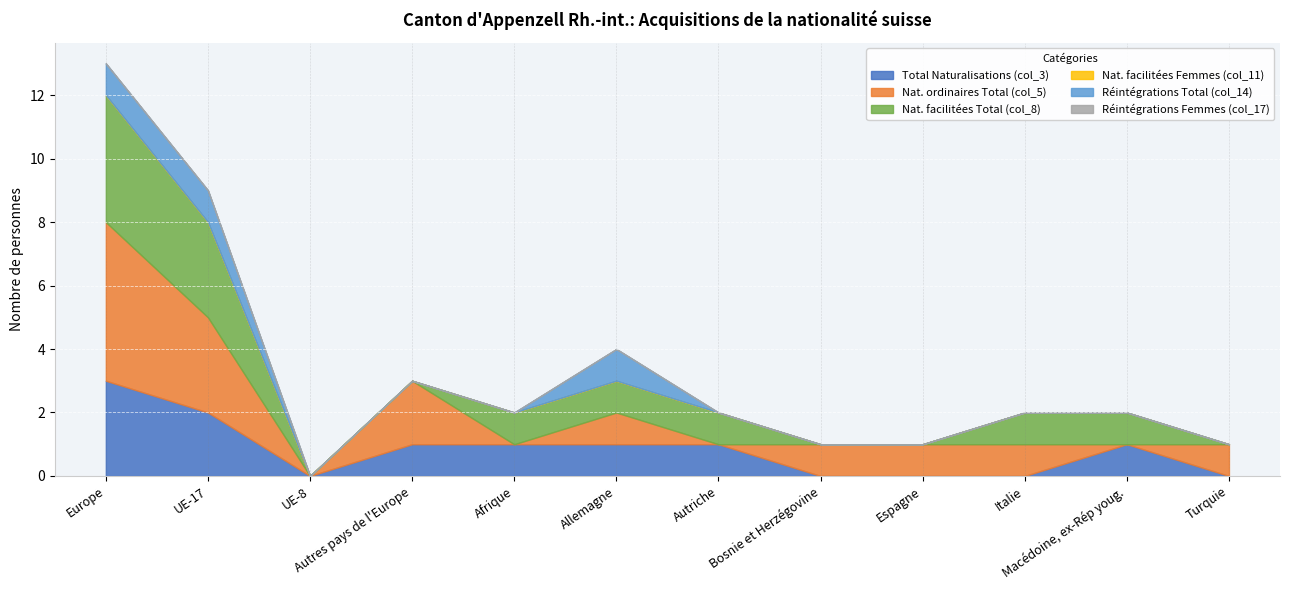

Count the Réintégrations Total (col_14) values in the range 0 to 1.

12